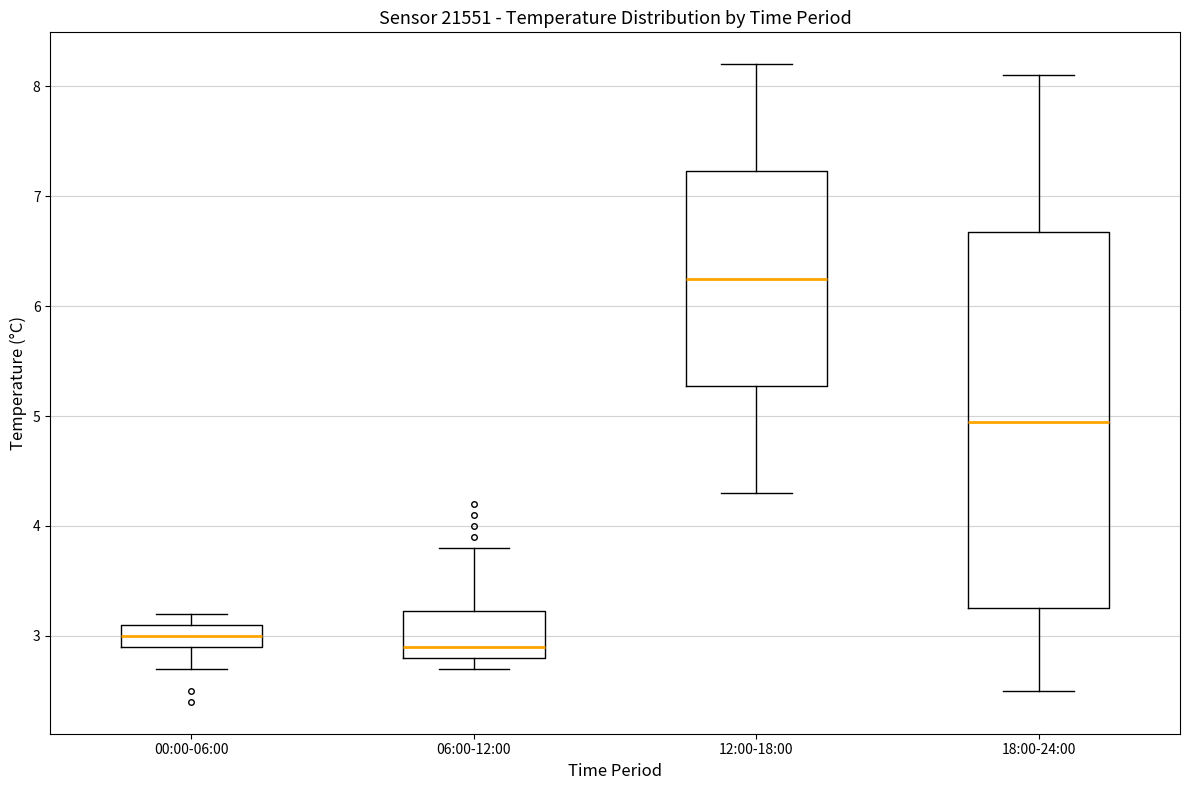

Where does the upper whisker of the box for 12:00-18:00 end on the y-axis? The values are not printed on the chart, so give them approximately, as read against the axis.

8.2